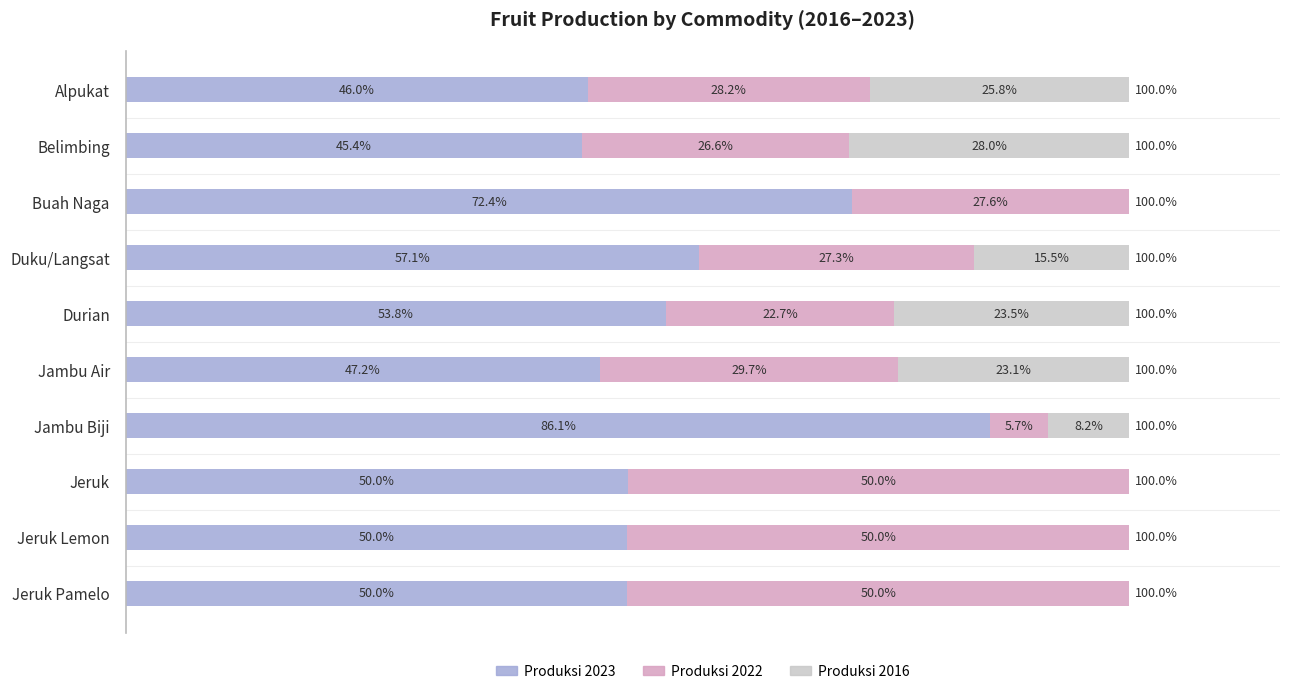

At which label is Produksi 2023 closest to 65?

Buah Naga